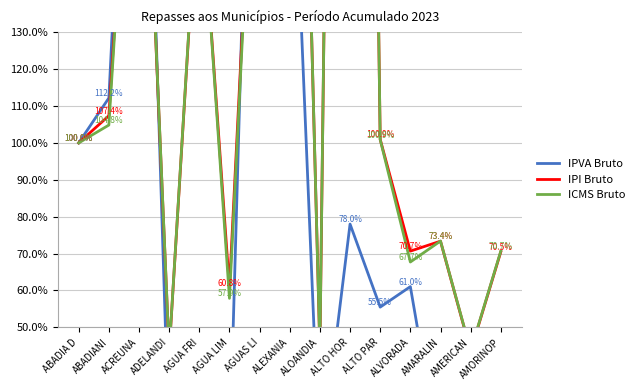

Which category has the highest value in the ICMS Bruto series?

ALTO HOR